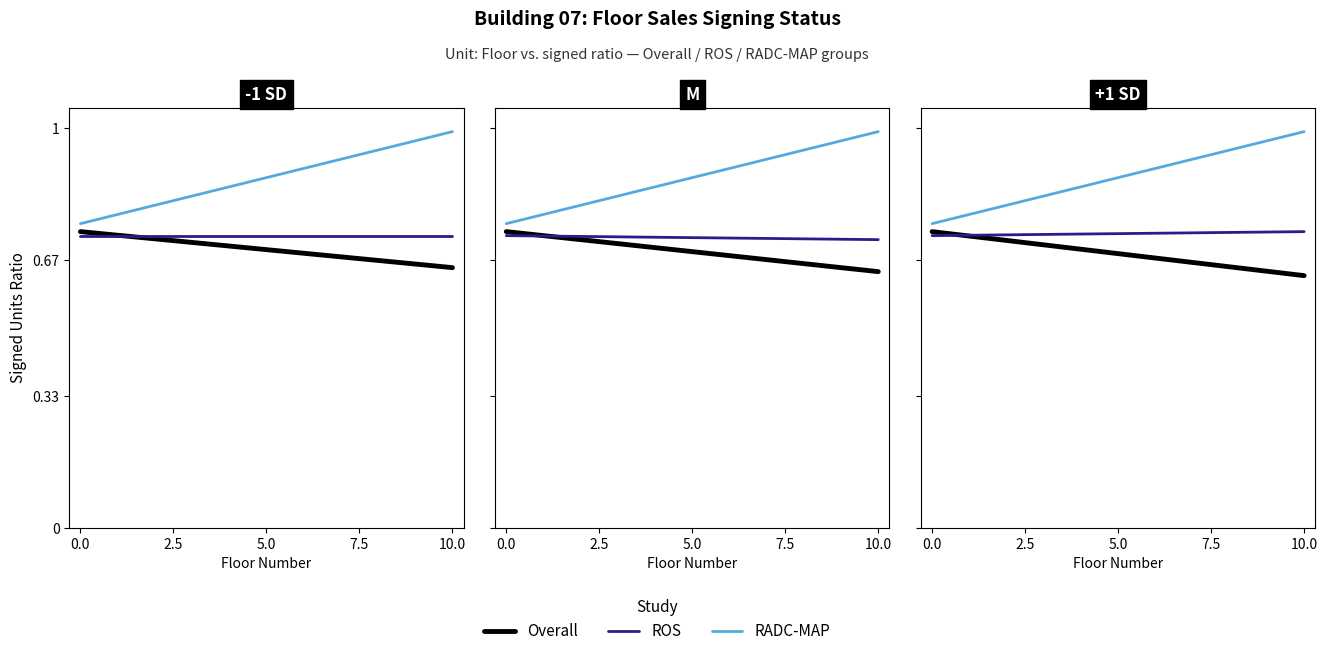

List the series in order of their peak value, highest first.

RADC-MAP, Overall, ROS